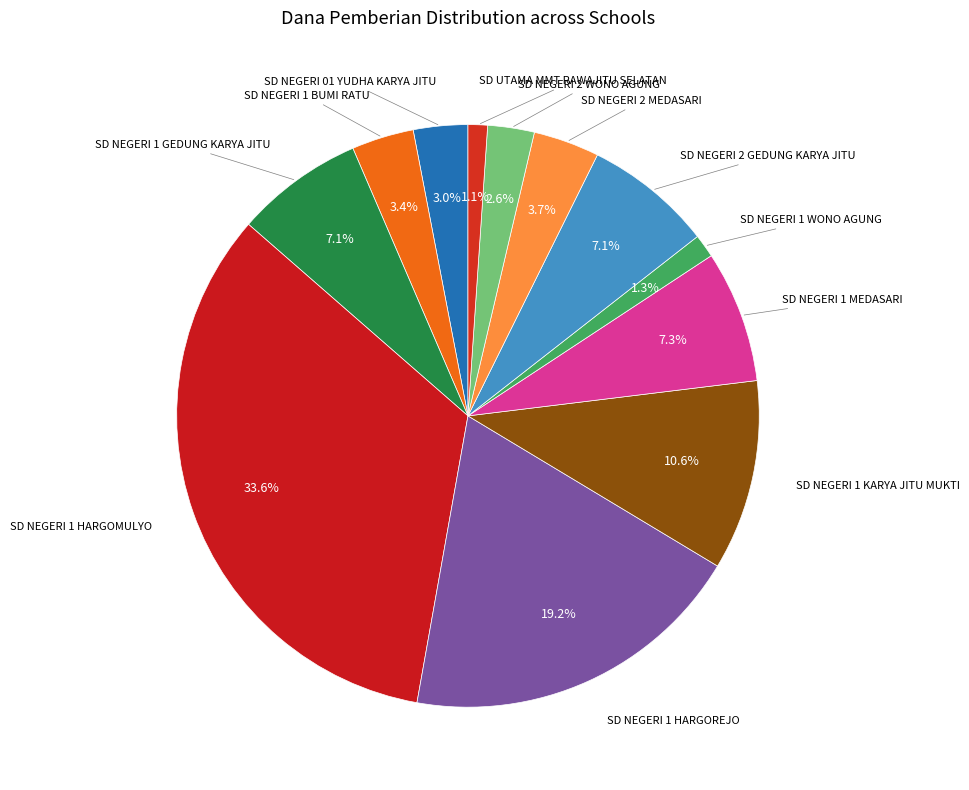

To the nearest percent, what is the average slice percentage?

8%